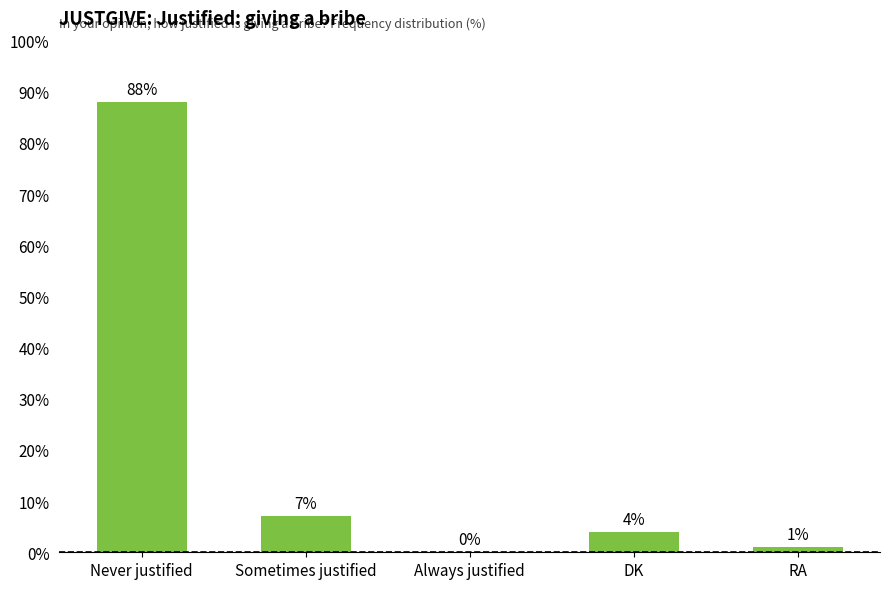

True or false: the data shows -41 at Always justified.

False